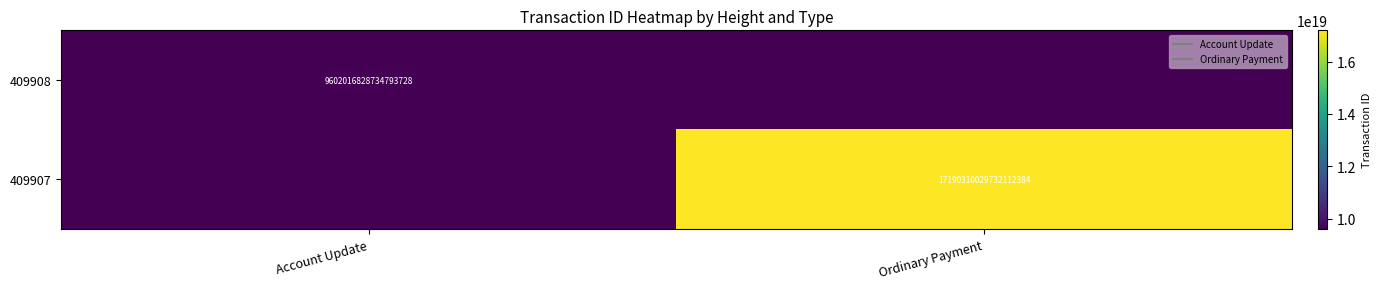

What is the difference between the highest and lowest values at Ordinary Payment?

17190310029732112384